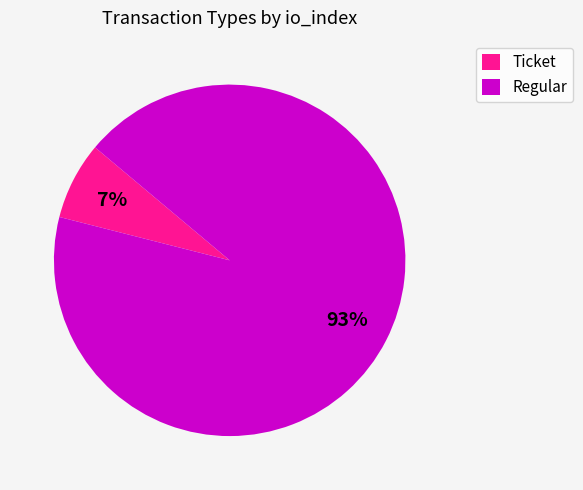

How many slices are in this pie chart?

2